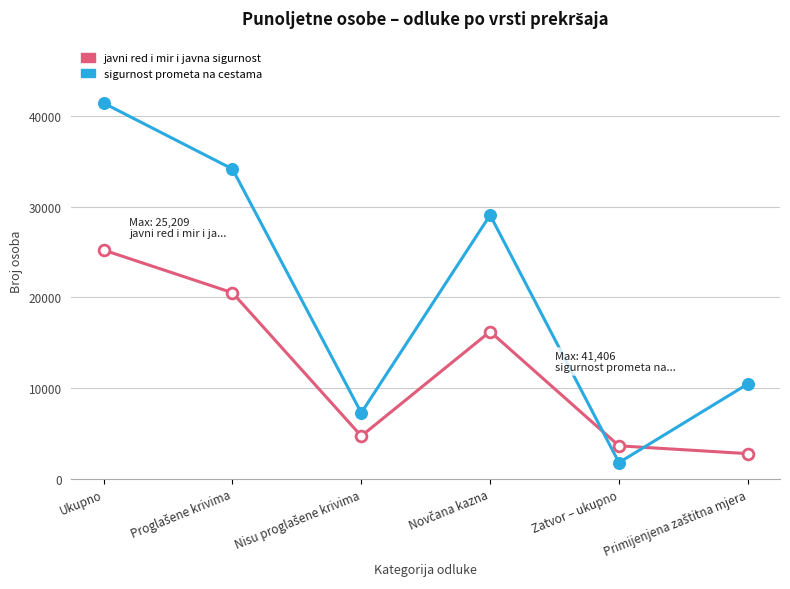

What are all the series names shown in the legend?

javni red i mir i javna sigurnost, sigurnost prometa na cestama